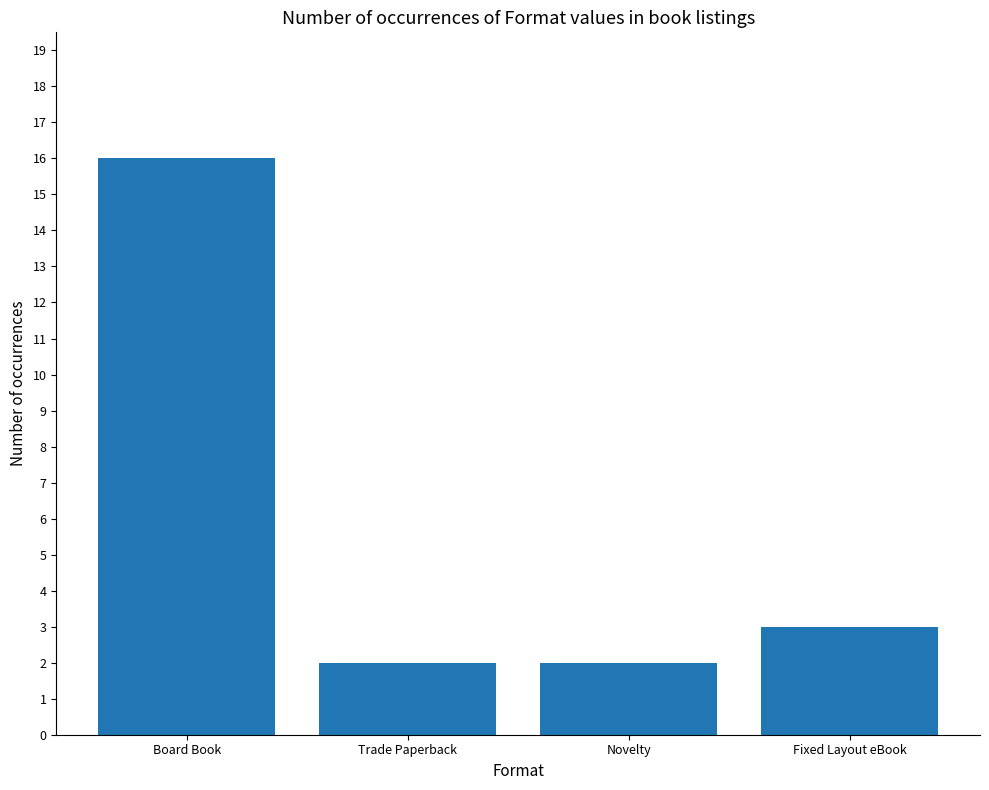

True or false: the data shows 3 at Fixed Layout eBook.

True